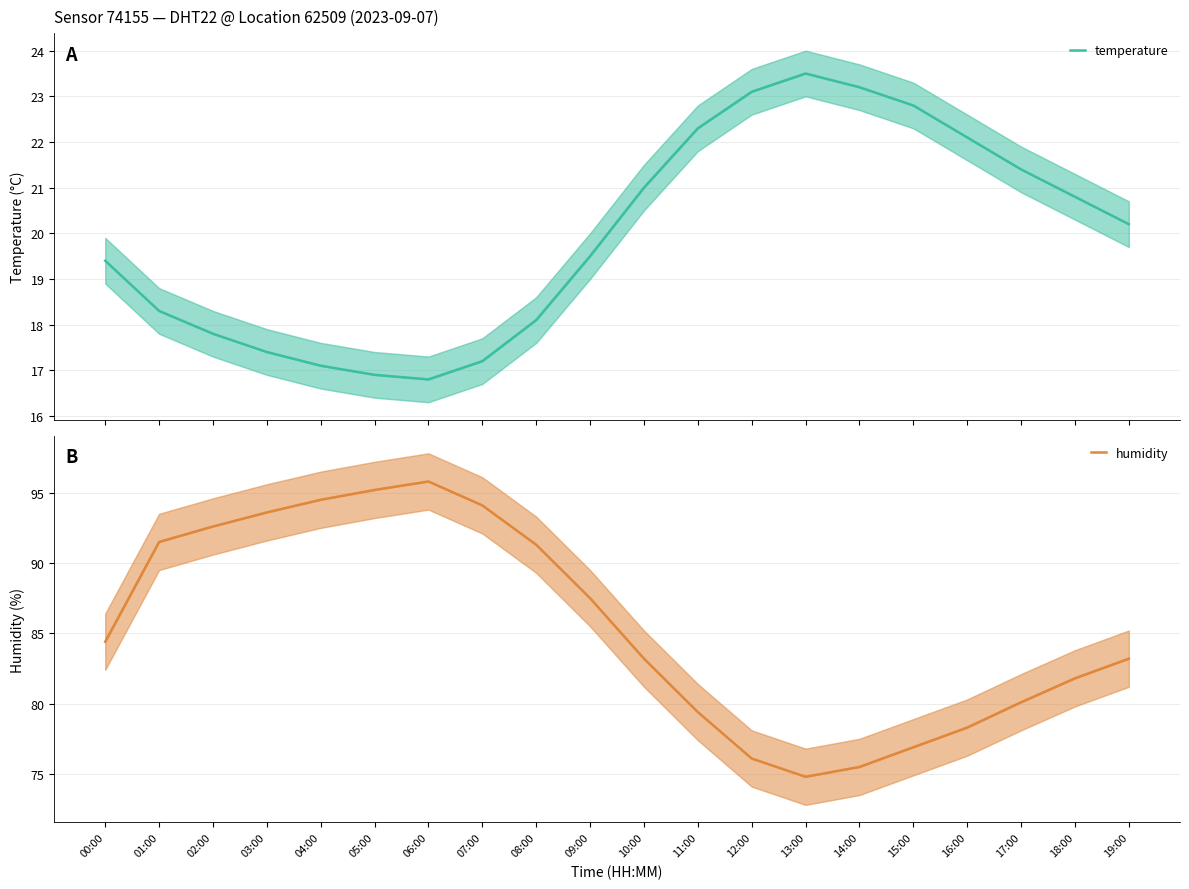

What is the label of the 4th point from the right?

16:00